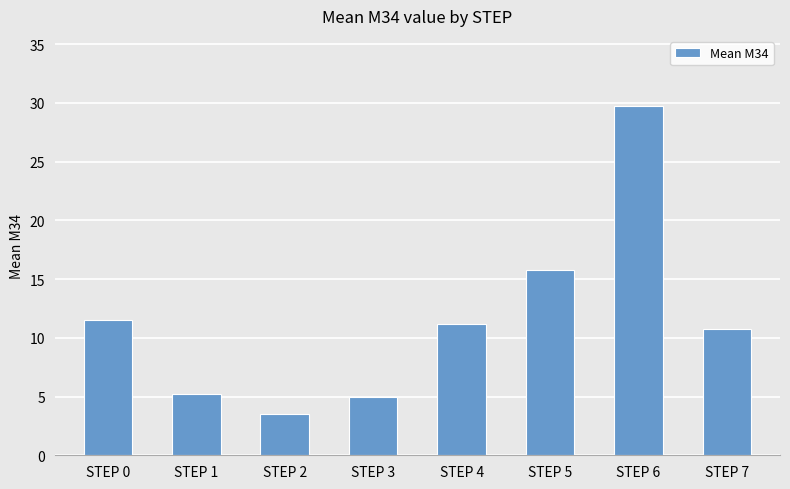

What is the maximum value shown in the chart?

29.8